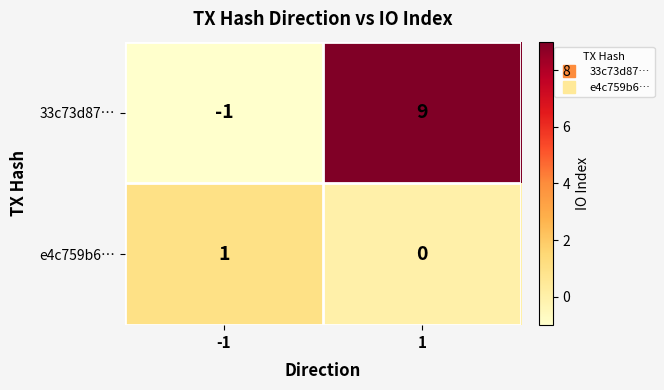

Between -1 and 1, which series saw the biggest shift?

33c73d87…